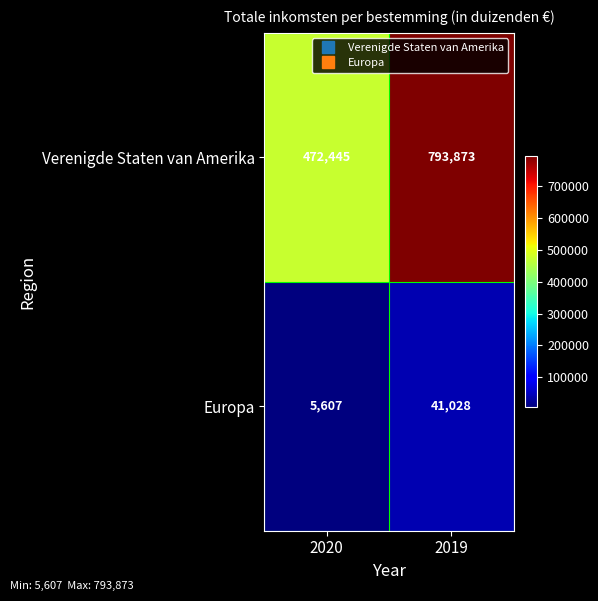

What value does the Verenigde Staten van Amerika series have at 2020?

472445